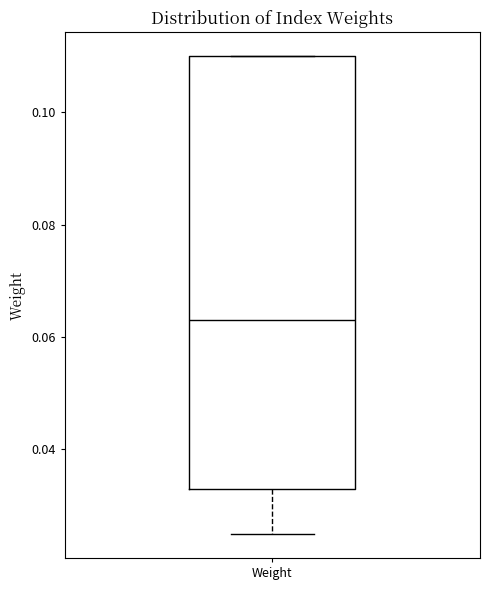

Read this box plot against the y-axis: the position of the median line, the range covered by the box, and the ends of both whiskers. The values are not printed on the chart, so give them approximately, as read against the axis.

median 0.064, box 0.032 to 0.110, whiskers 0.024 to 0.110